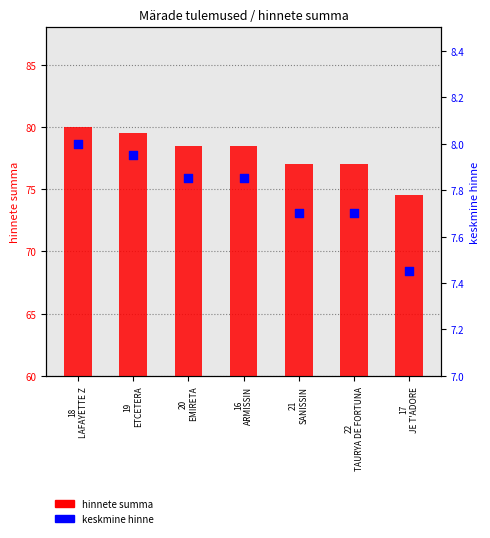

At which category is the sum across all series the highest?

18
LAFAYETTE Z